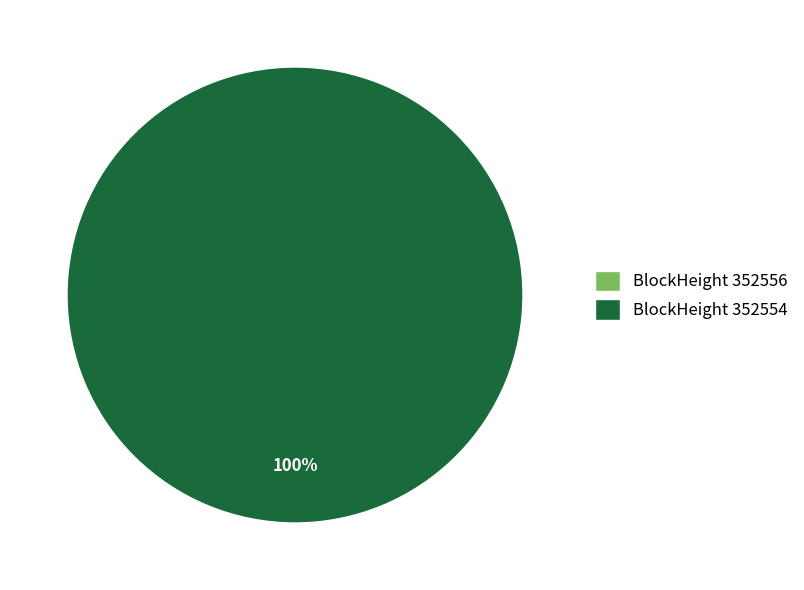

Rank the categories by value from lowest to highest.

352556, 352554